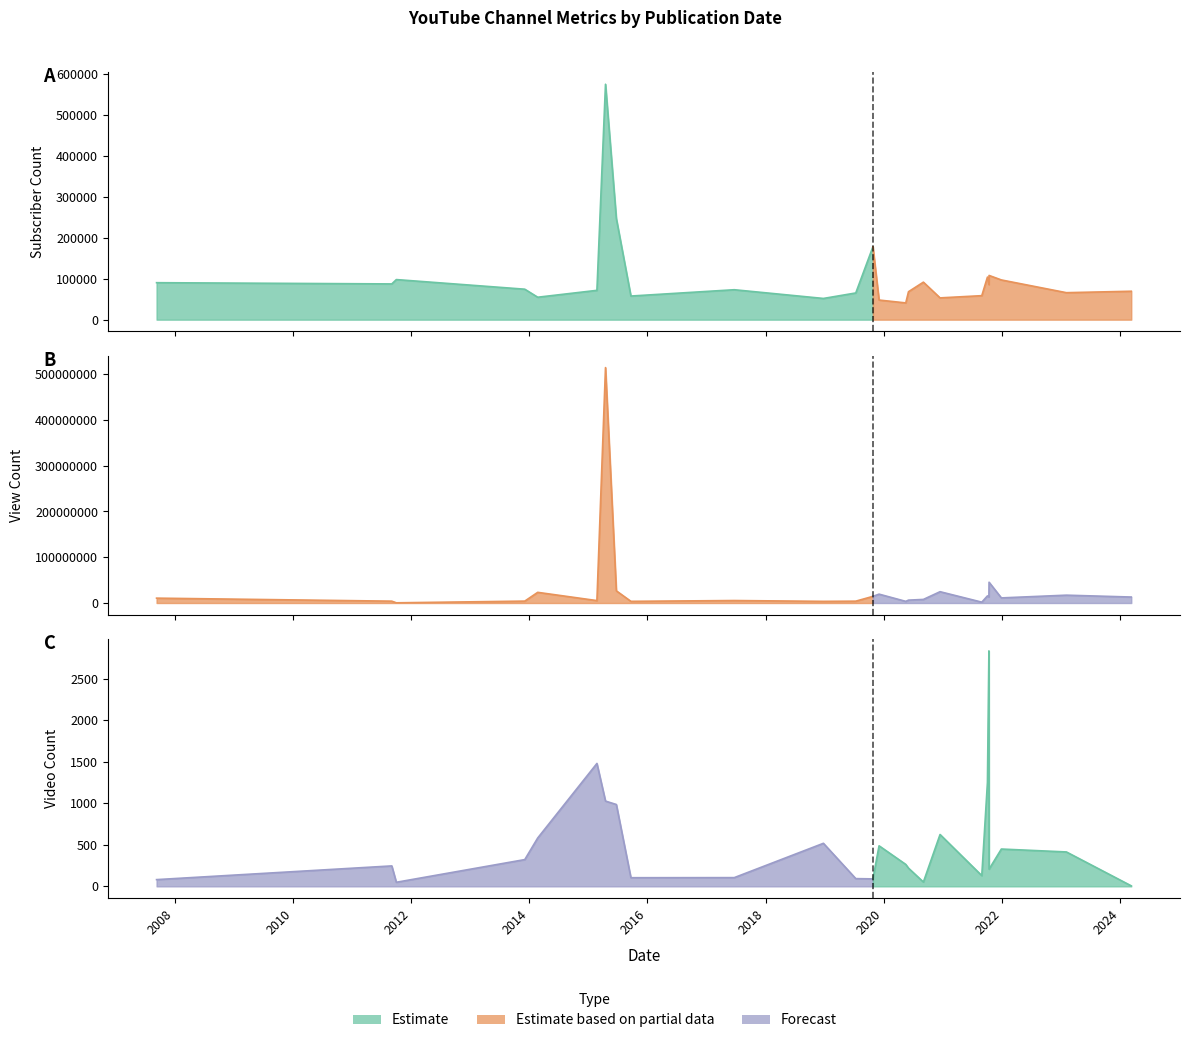

Is it true that view_count equals 1858665 at 18?

True